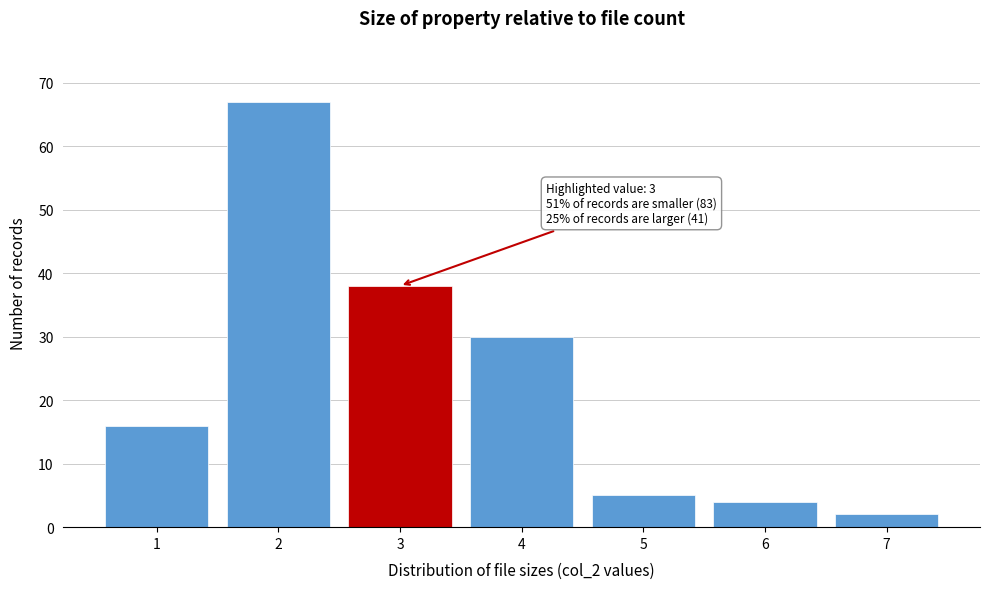

Which range on the x-axis has the tallest bar?

1.5 to 2.5